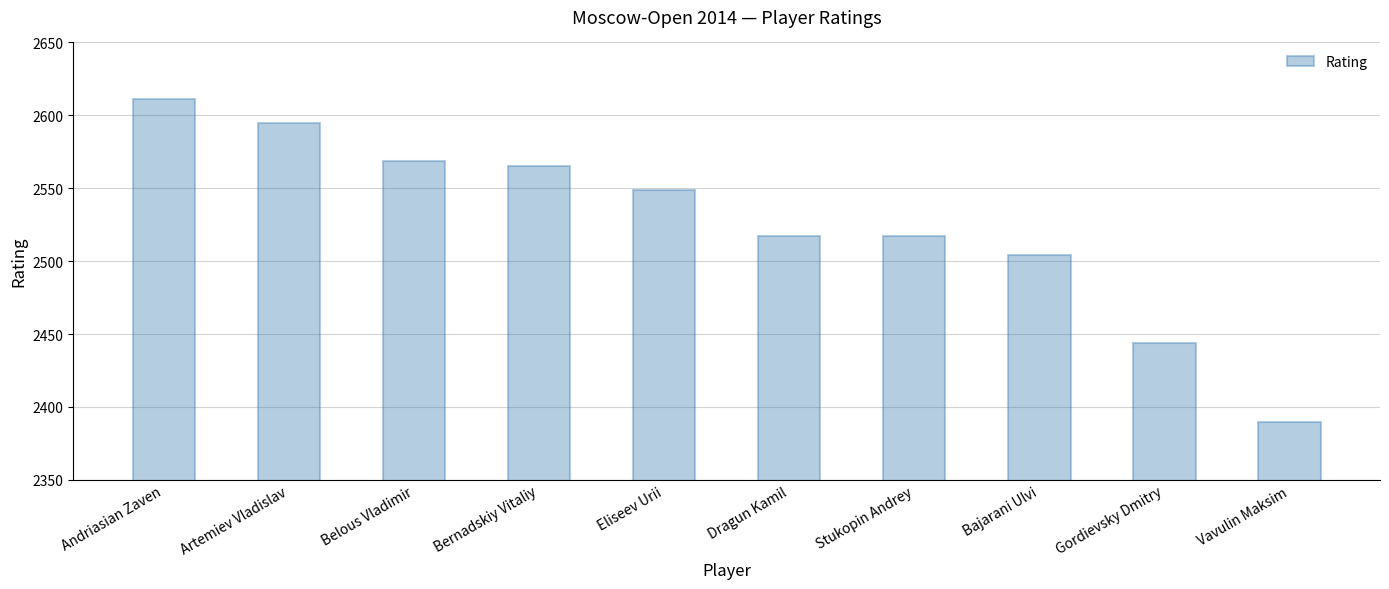

Approximately how many times larger is the value at Dragun Kamil compared to Bernadskiy Vitaliy?

1.0